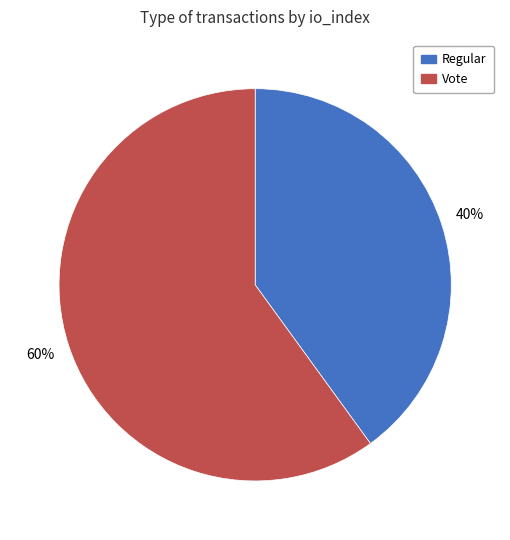

To the nearest percent, what portion does Regular represent?

40%